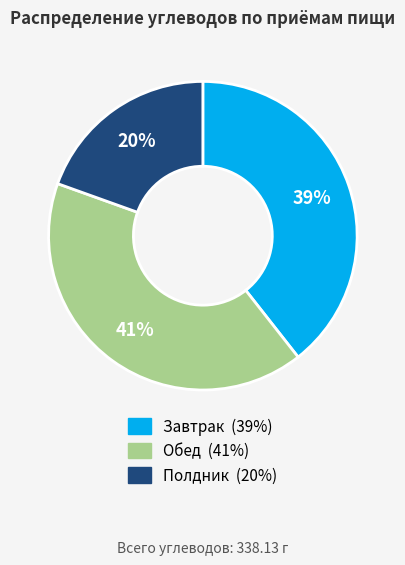

Is there a majority slice in this chart?

No